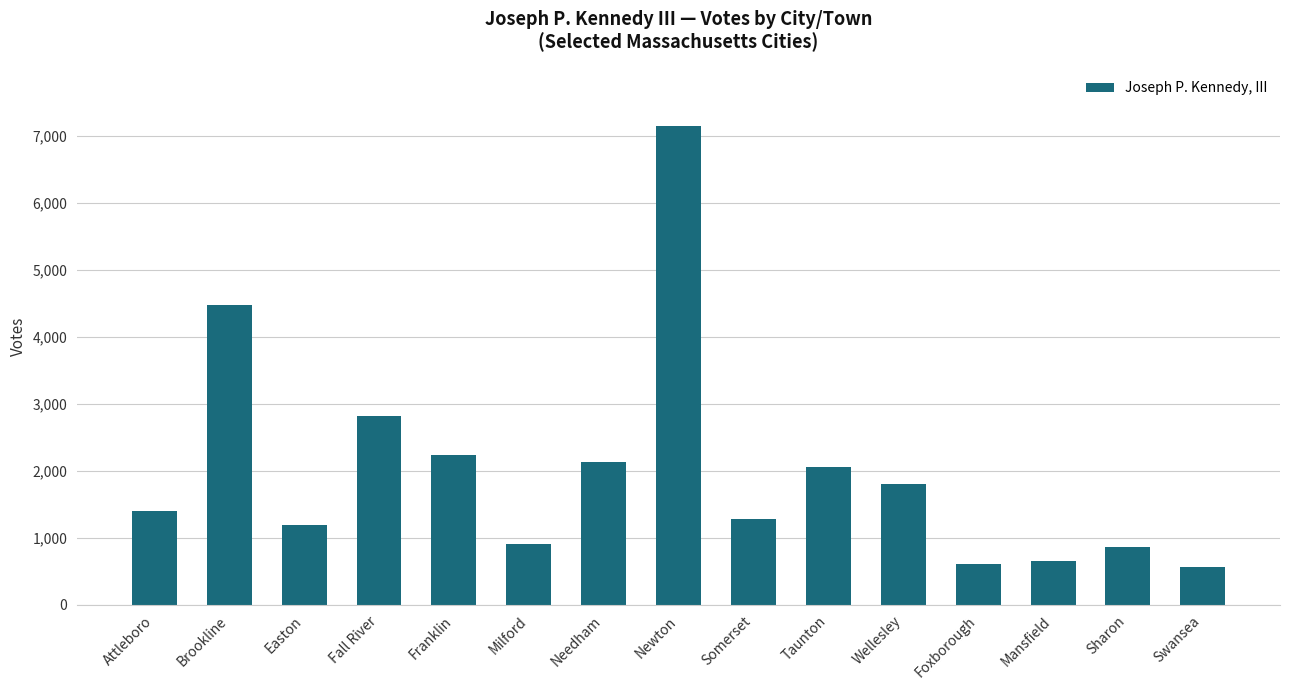

What is the difference between the values at Foxborough and Brookline?

3864